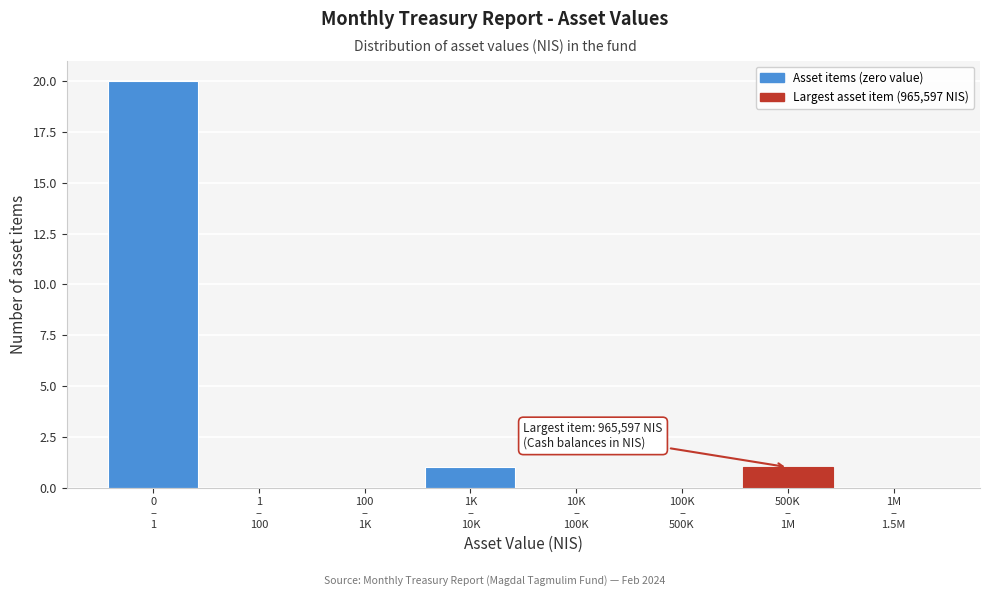

What is the greatest value displayed?

20